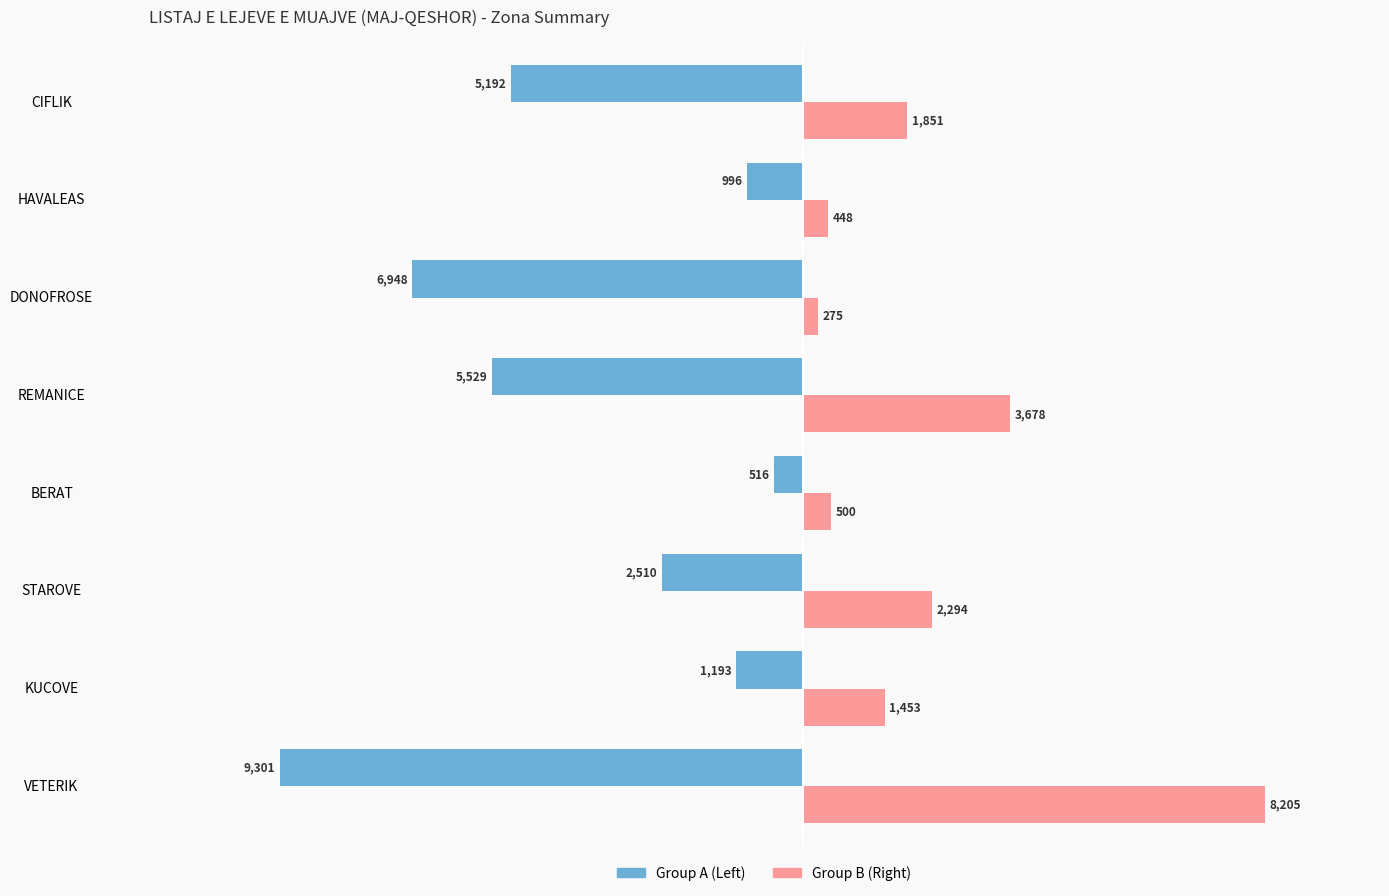

What is the total value across all series at HAVALEAS?

-548